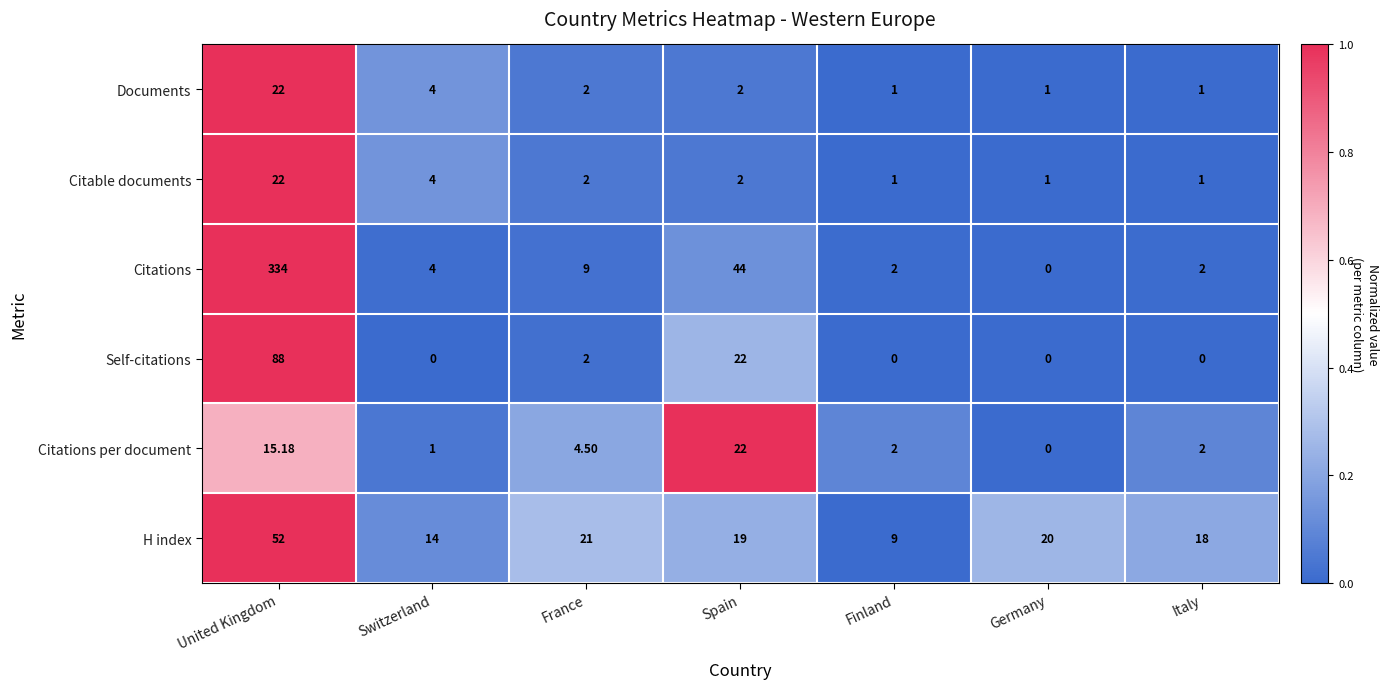

At which category is the sum across all series the highest?

United Kingdom